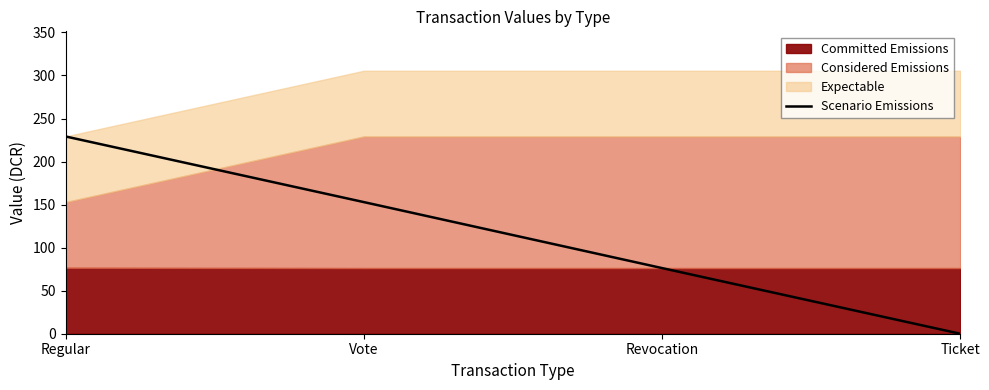

Is it true that the value at Ticket is -152.9?

False